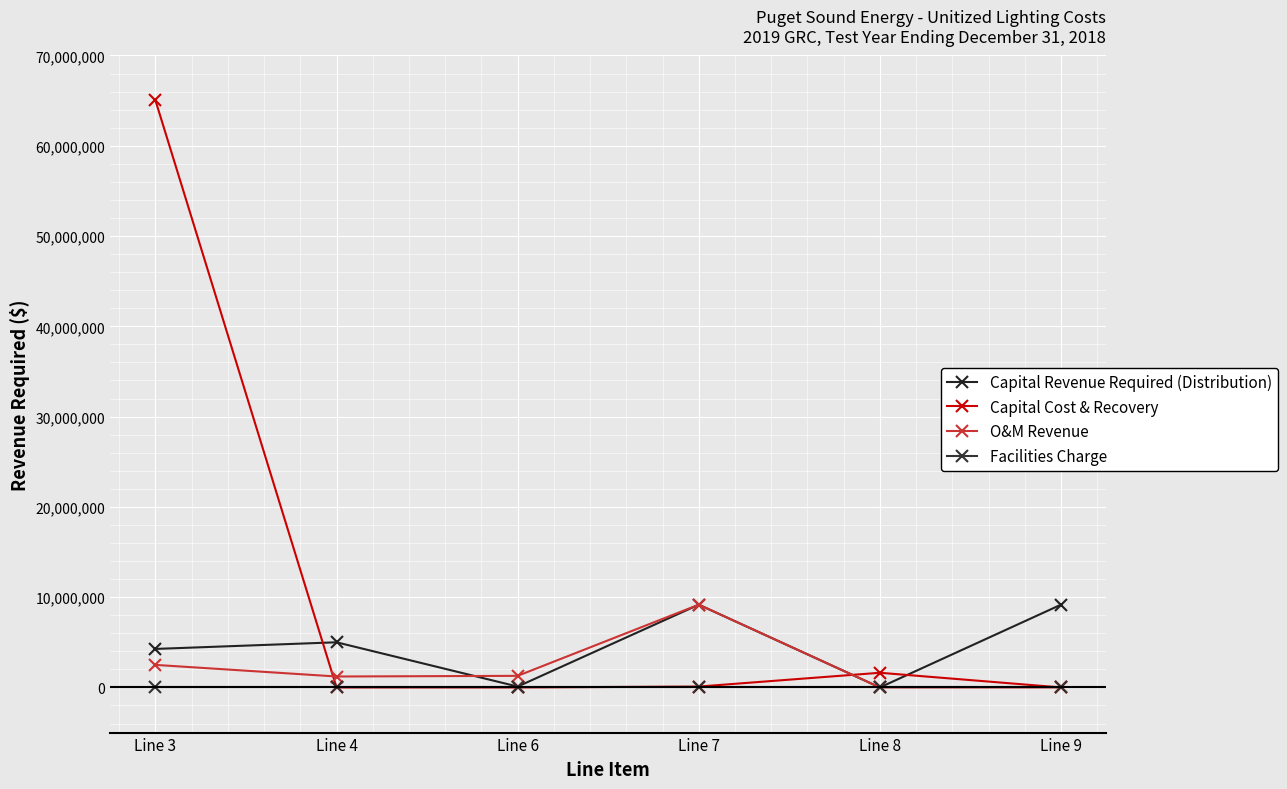

Reading left to right, what are all the values shown in this chart?

Capital Revenue Required (Distribution): Line 3=4266404.3	Line 4=5001255.0	Line 6=98098.5	Line 7=9169560.8	Line 8=0.0	Line 9=9169560.8
Capital Cost & Recovery: Line 3=65030648.5	Line 4=0.1	Line 6=0.0	Line 7=98098.5	Line 8=1625353.8	Line 9=0.1
O&M Revenue: Line 3=2497578.6	Line 4=1212060.9	Line 6=1285517.7	Line 7=9169560.8	Line 8=0.2	Line 9=0.0
Facilities Charge: Line 3=0.2	Line 4=0.0	Line 6=0.0	Line 7=0.0	Line 8=0.2	Line 9=0.0